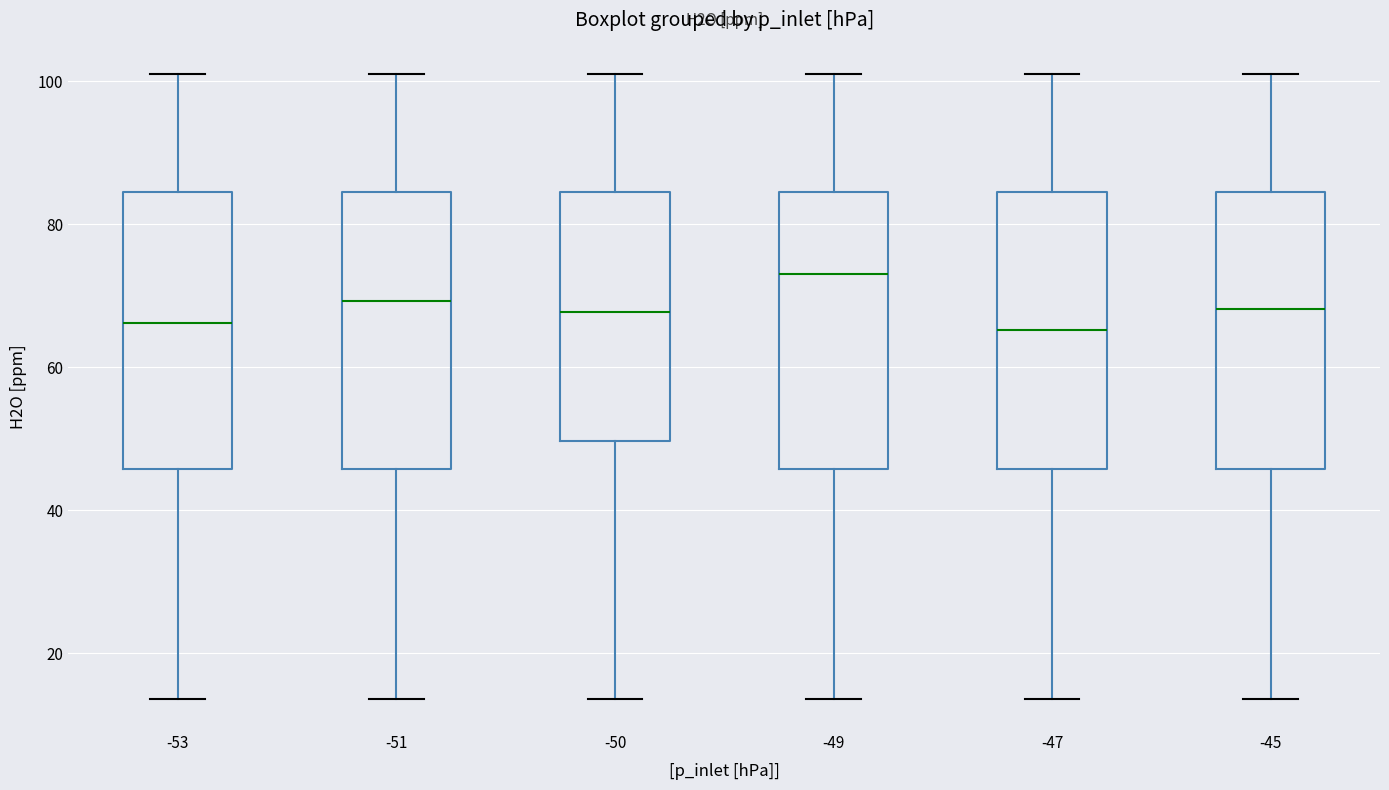

Where does the upper whisker of the box at x = -50 end on the y-axis? The values are not printed on the chart, so give them approximately, as read against the axis.

102